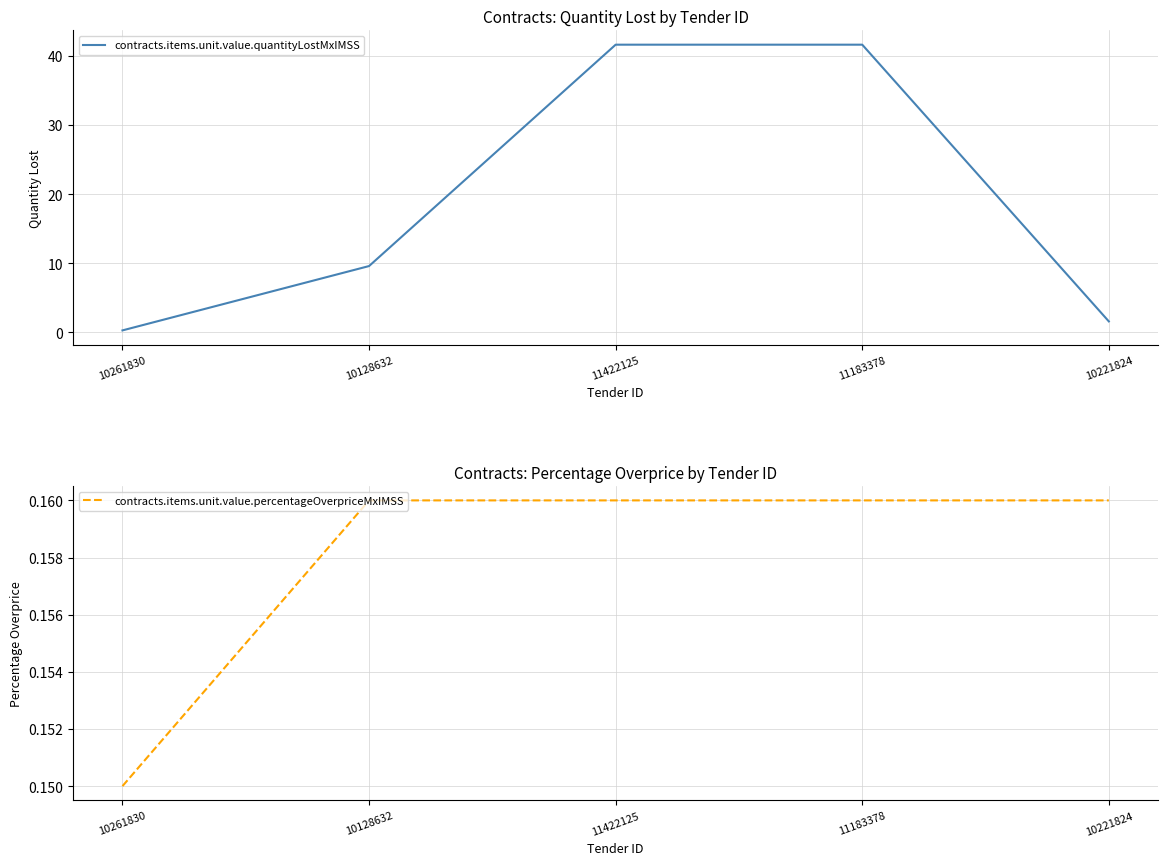

Reading right to left, list all the values displayed in this chart.

contracts.items.unit.value.quantityLostMxIMSS: 1.6	41.6	41.6	9.6	0.3
contracts.items.unit.value.percentageOverpriceMxIMSS: 0.2	0.2	0.2	0.2	0.2